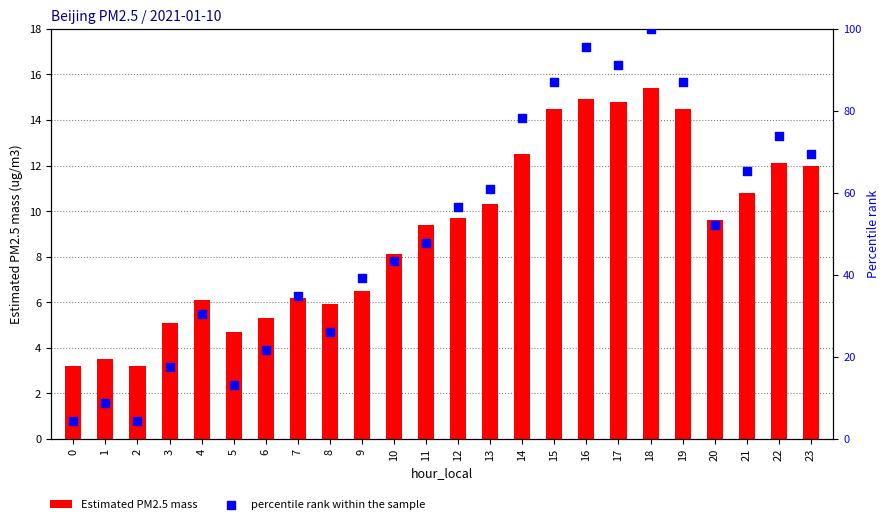

Is the value of Estimated PM2.5 mass at 17 greater than the value of percentile rank within the sample at 8?

No